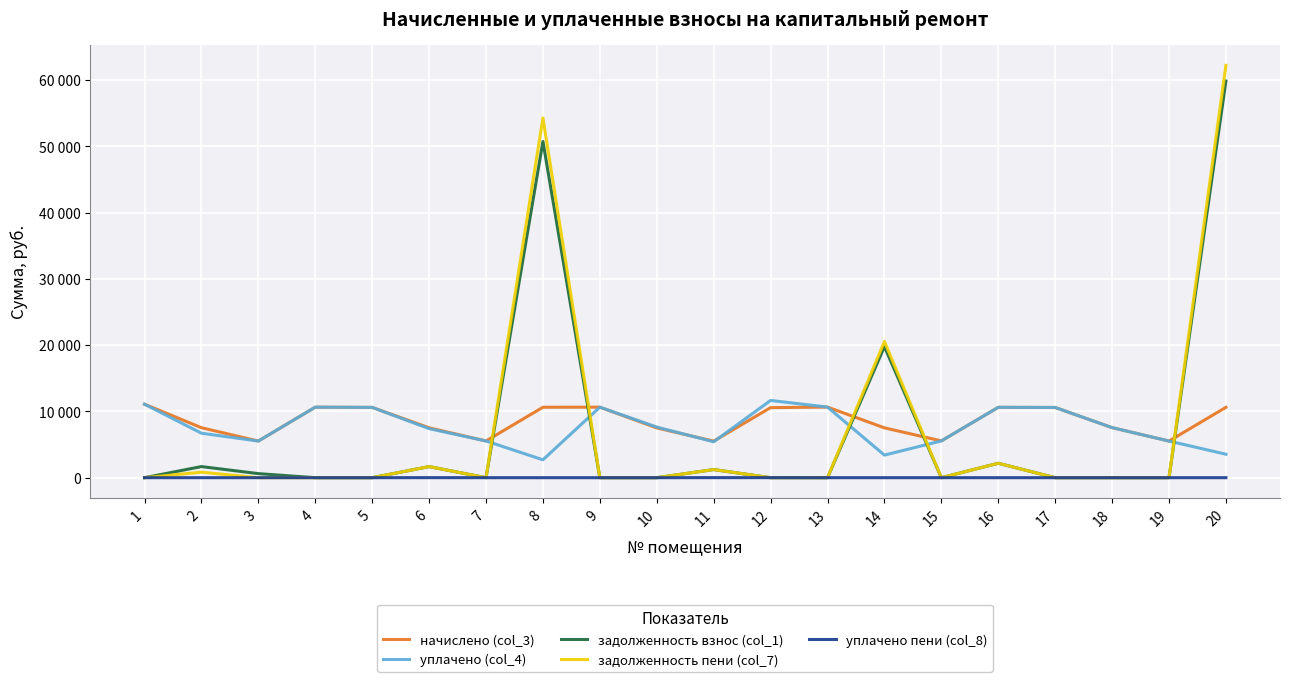

Reading left to right, list all the values displayed in this chart.

начислено (col_3): 1=11093.8	2=7545.6	3=5529.6	4=10644.5	5=10609.9	6=7534.1	7=5541.1	8=10633.0	9=10644.5	10=7511.0	11=5518.1	12=10575.4	13=10656.0	14=7522.6	15=5552.6	16=10621.4	17=10598.4	18=7557.1	19=5529.6	20=10621.4
уплачено (col_4): 1=11093.8	2=6714.4	3=5529.6	4=10644.5	5=10609.9	6=7403.3	7=5541.1	8=2700.0	9=10644.5	10=7641.4	11=5422.3	12=11658.6	13=10656.0	14=3408.0	15=5552.6	16=10621.4	17=10598.4	18=7557.1	19=5529.6	20=3540.5
задолженность взнос (col_1): 1=0.0	2=1676.8	3=614.4	4=0.0	5=0.0	6=1674.2	7=0.0	8=50744.6	9=0.0	10=0.0	11=1226.2	12=0.0	13=0.0	14=19786.9	15=0.0	16=2175.9	17=0.0	18=0.0	19=0.0	20=59874.7
задолженность пени (col_7): 1=0.0	2=831.2	3=0.0	4=0.0	5=0.0	6=1674.2	7=0.0	8=54288.9	9=0.0	10=0.0	11=1226.2	12=0.0	13=0.0	14=20558.4	15=0.0	16=2175.9	17=0.0	18=0.0	19=0.0	20=62235.0
уплачено пени (col_8): 1=0.0	2=0.0	3=0.0	4=0.0	5=0.0	6=5.4	7=0.0	8=0.0	9=0.0	10=0.0	11=6.9	12=6.0	13=0.0	14=0.0	15=0.0	16=0.0	17=0.0	18=0.0	19=0.0	20=0.0